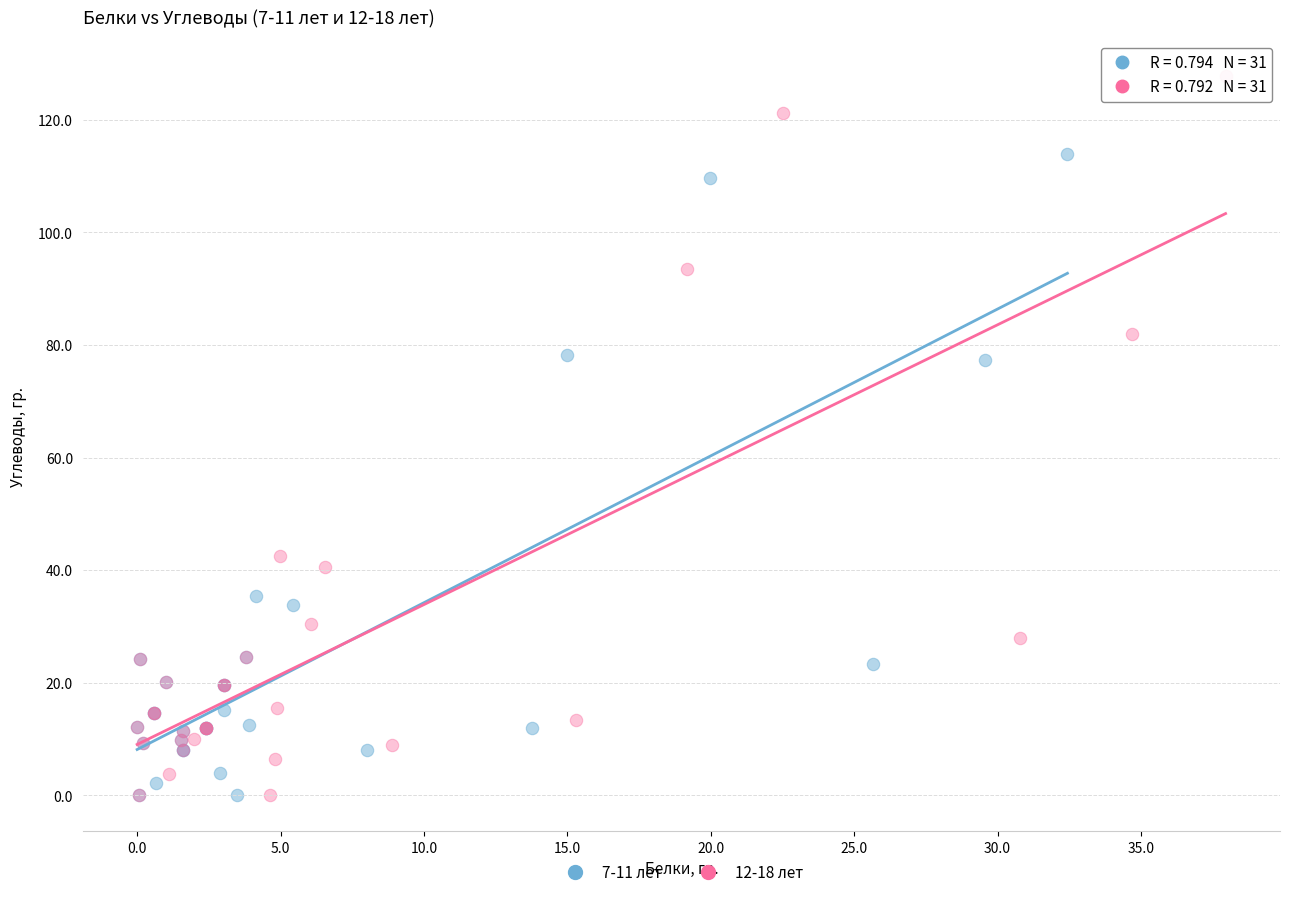

Which series has the widest spread of Y values?

12-18 лет